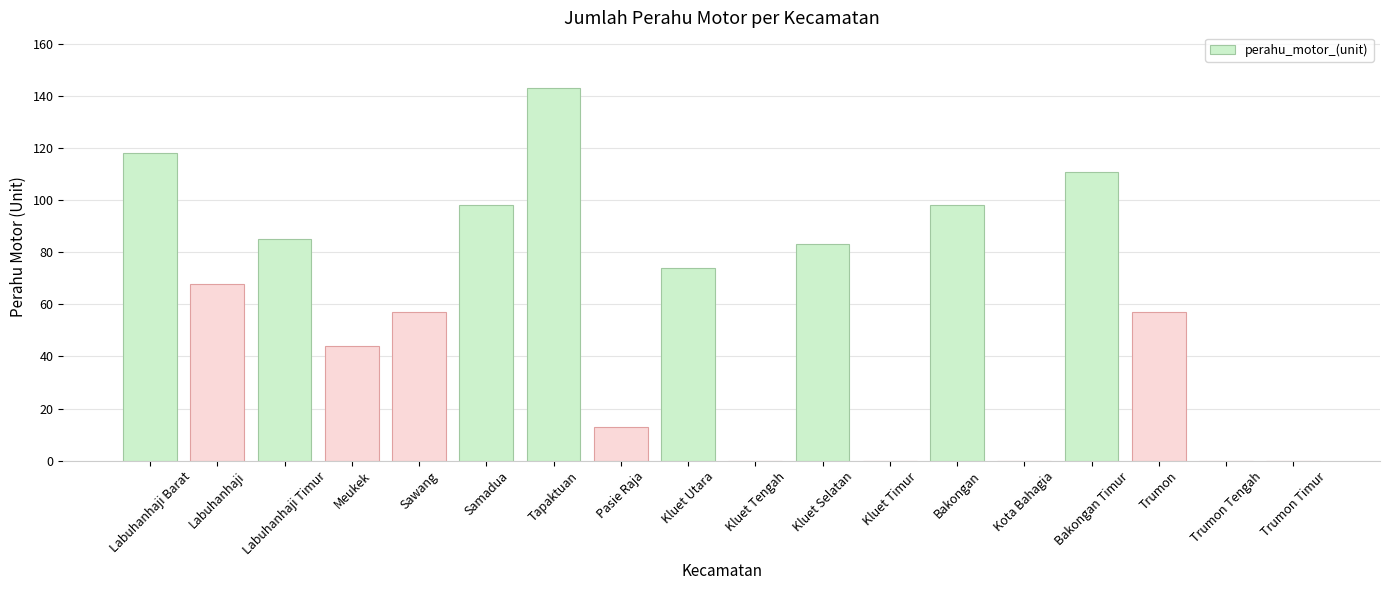

Between Labuhanhaji and Kluet Tengah, which is larger?

Labuhanhaji